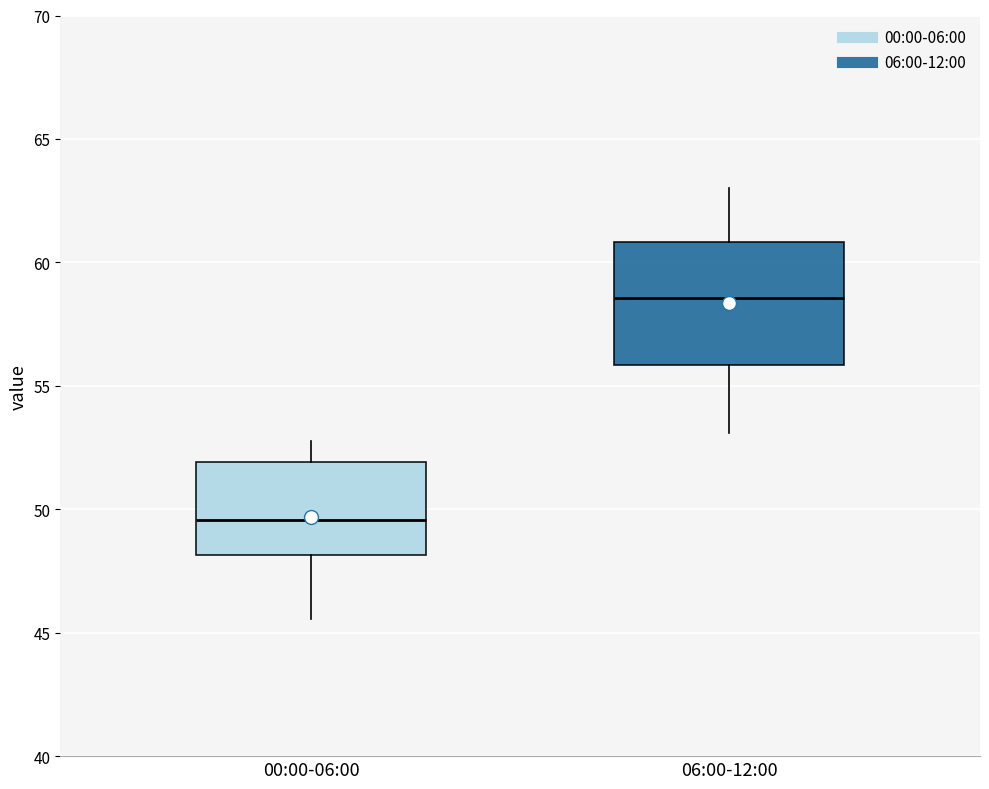

Which box has the lowest median line?

00:00-06:00